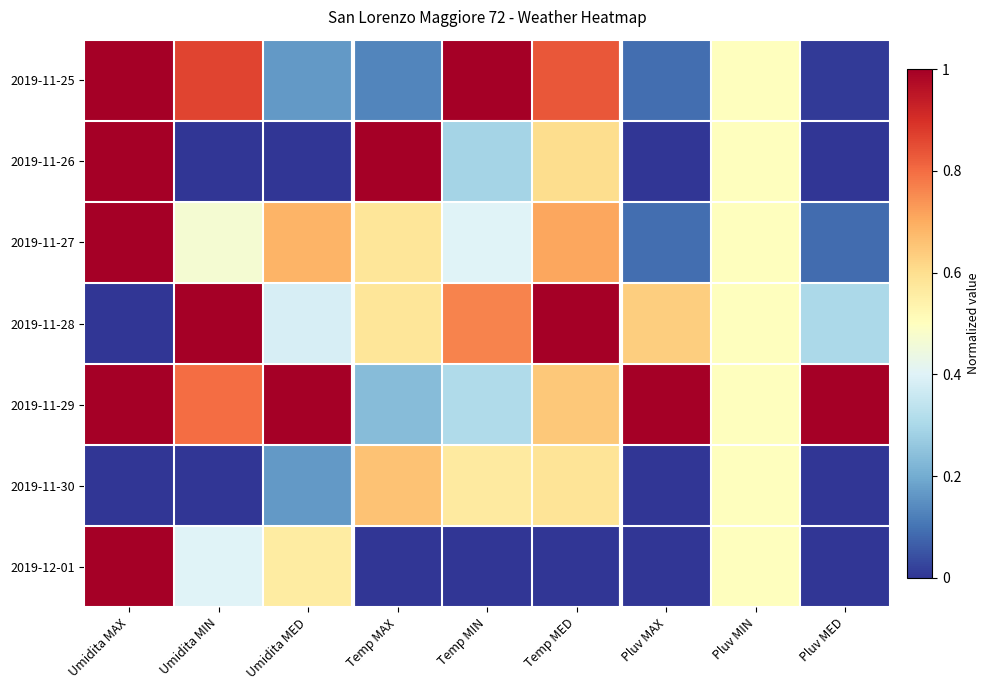

What is the total value across all series at Umidita MED?

3.0